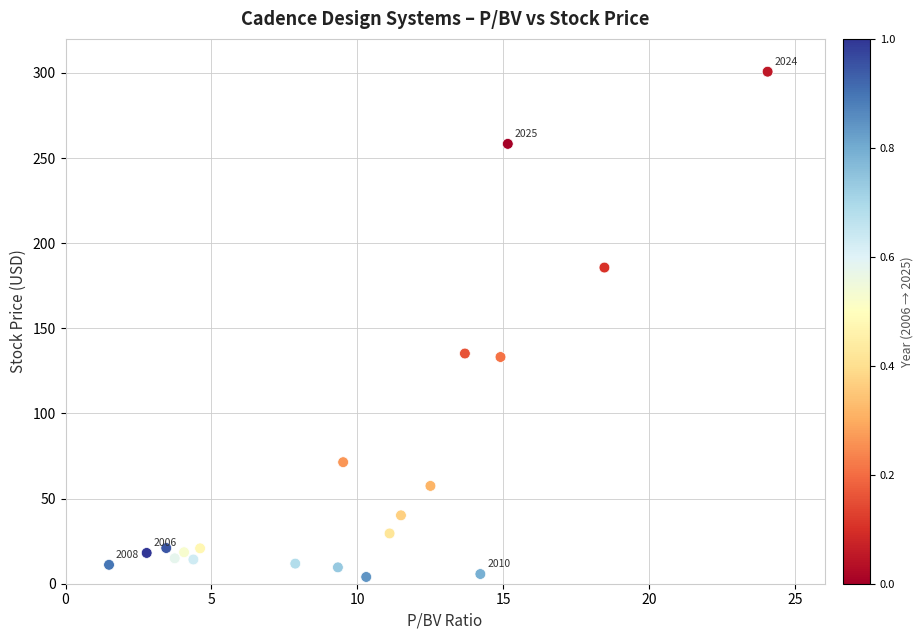

What is the range of X values (max minus min)?

22.6